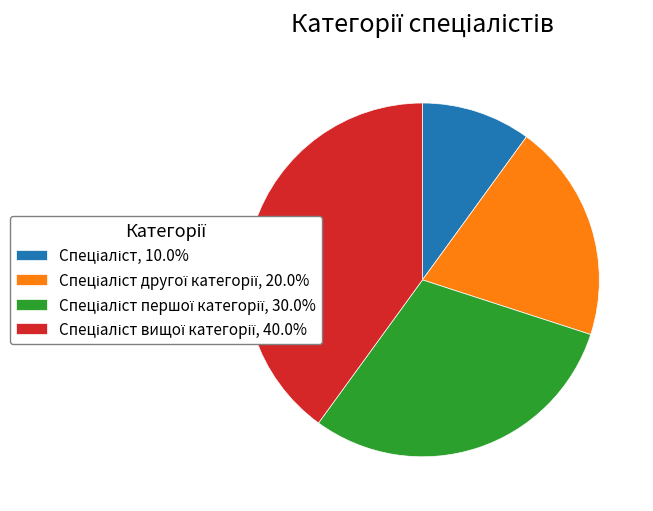

How many segments does this pie chart have?

4